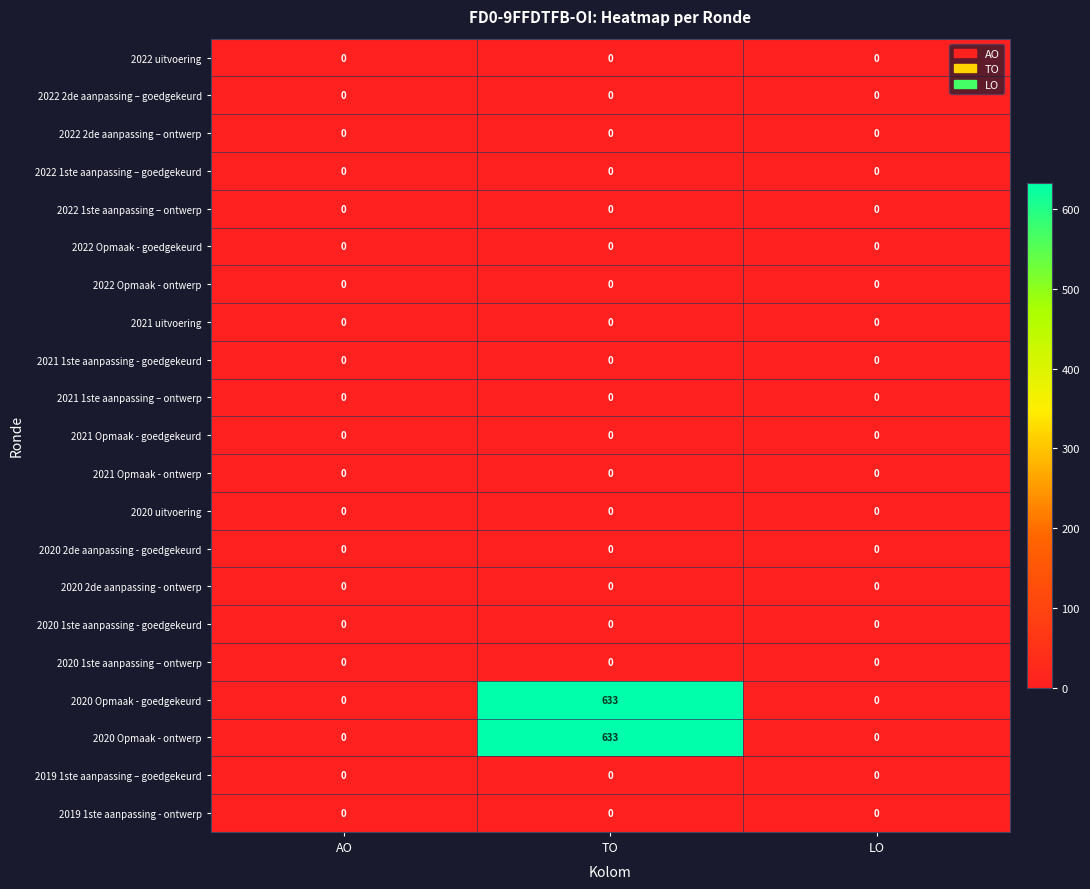

At which category does the chart reach its peak across all series?

TO